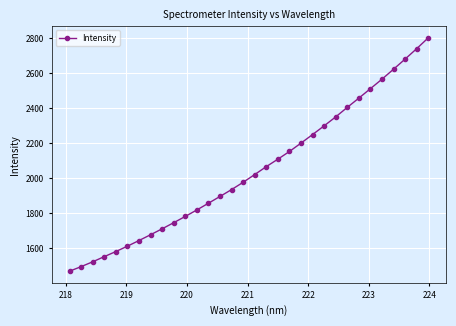

True or false: there are more than 2 points higher than both neighbors.

False